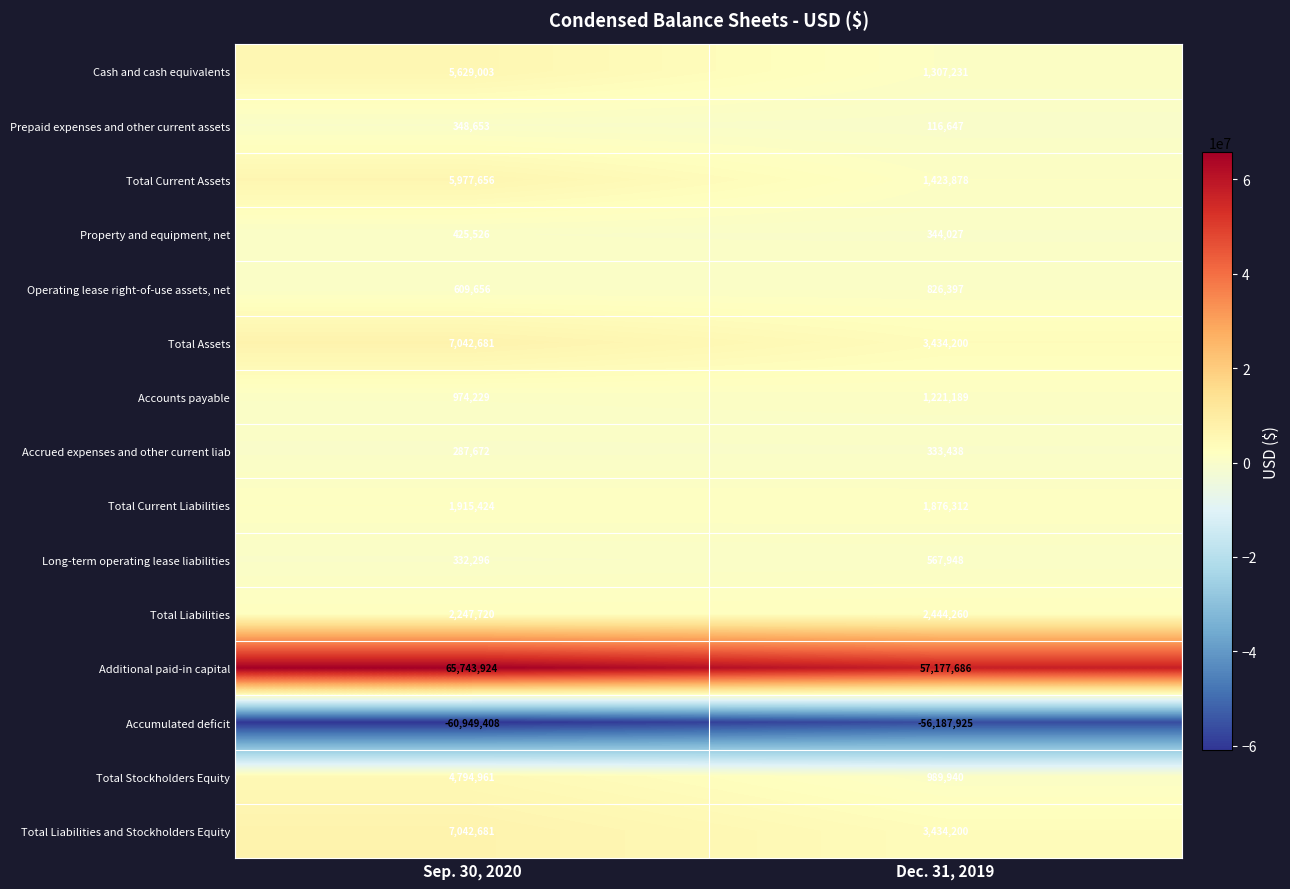

Reading right to left, list all the values displayed in this chart.

Cash and cash equivalents: 1307231	5629003
Prepaid expenses and other current assets: 116647	348653
Total Current Assets: 1423878	5977656
Property and equipment, net: 344027	425526
Operating lease right-of-use assets, net: 826397	609656
Total Assets: 3434200	7042681
Accounts payable: 1221189	974229
Accrued expenses and other current liab: 333438	287672
Total Current Liabilities: 1876312	1915424
Long-term operating lease liabilities: 567948	332296
Total Liabilities: 2444260	2247720
Additional paid-in capital: 57177686	65743924
Accumulated deficit: -56187925	-60949408
Total Stockholders Equity: 989940	4794961
Total Liabilities and Stockholders Equity: 3434200	7042681